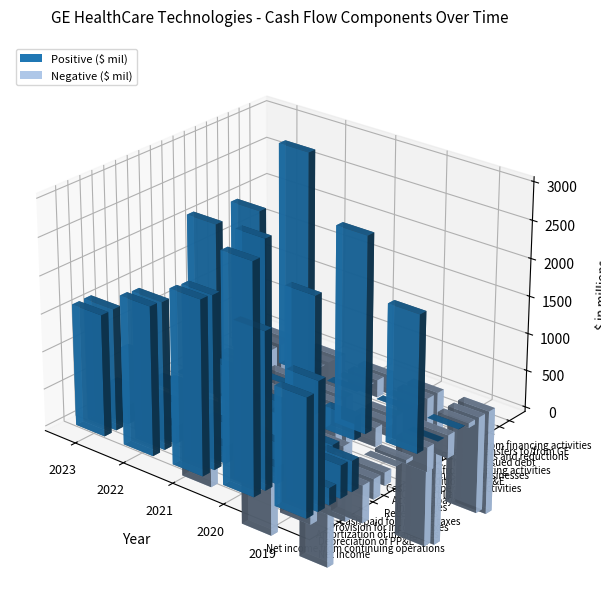

How many negative values does the Accounts payable series have?

3